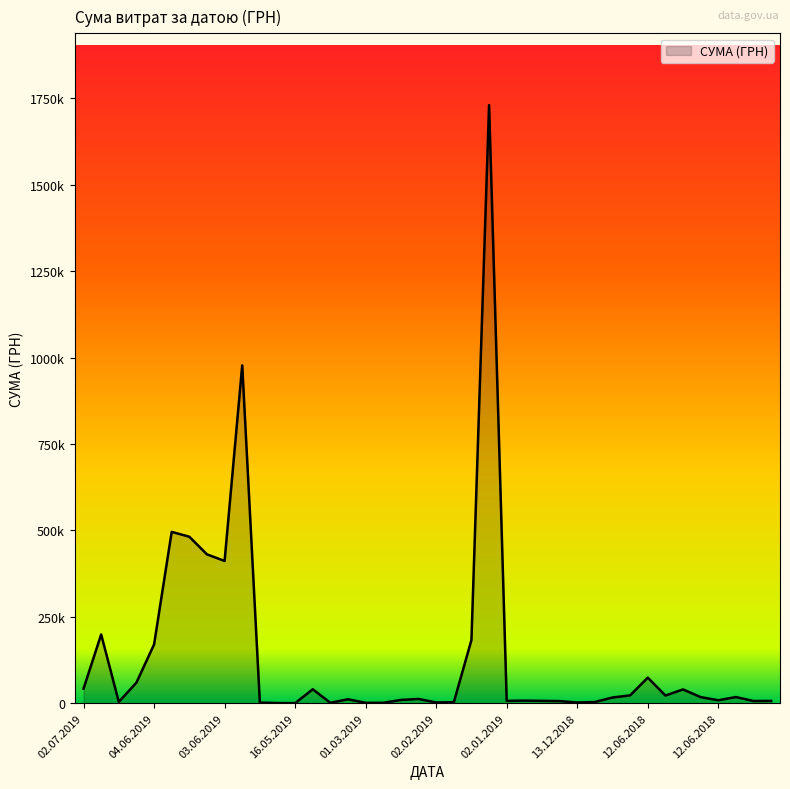

Is this an area chart (filled region under the line)?

Yes